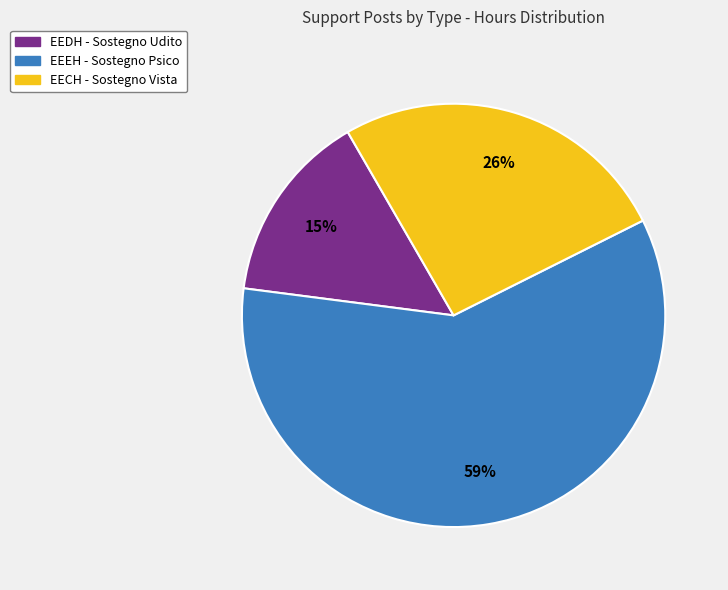

To the nearest percent, what is the average slice percentage?

33%